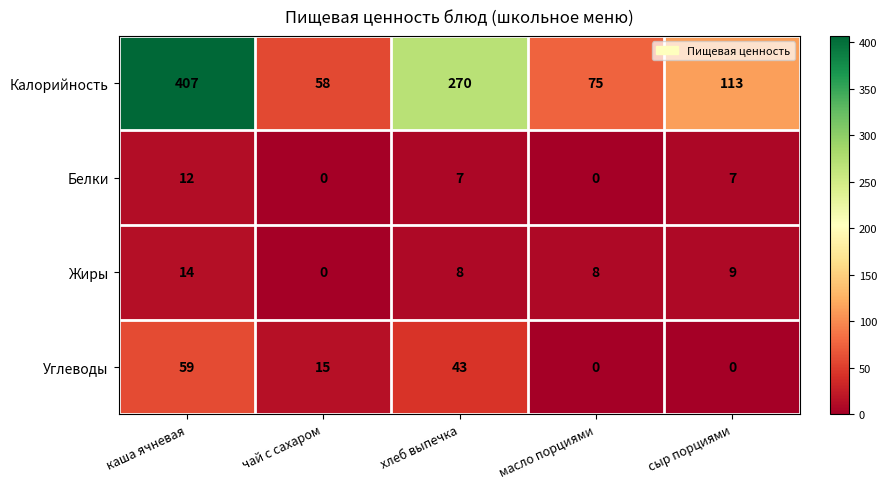

What is the difference between the highest and lowest values at масло порциями?

75